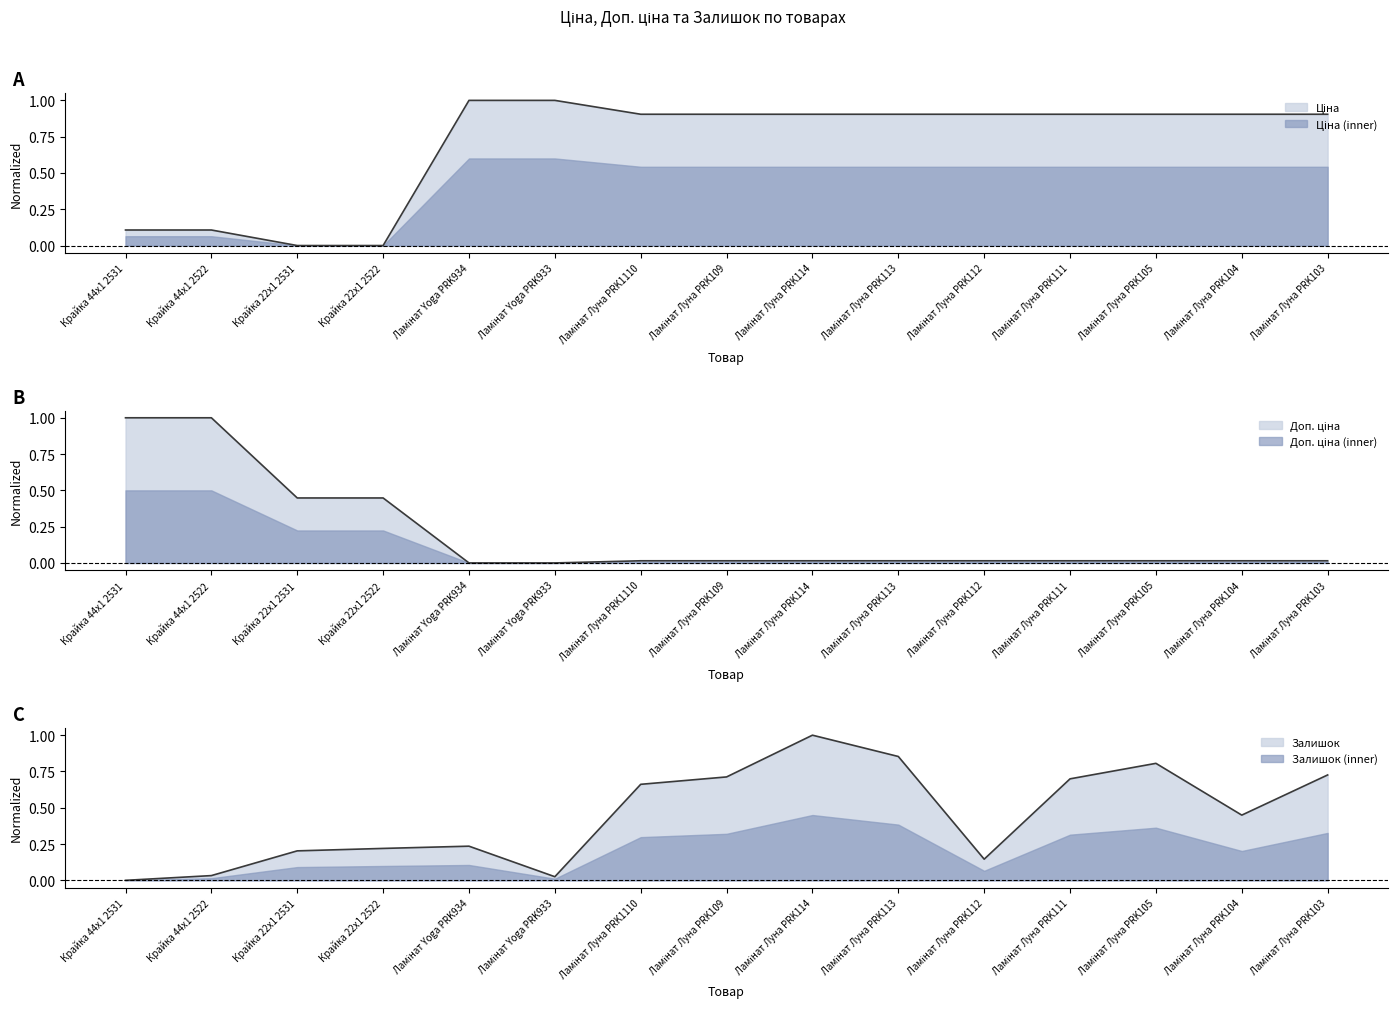

At which category does the chart reach its minimum across all series?

Крайка 22x1 2531